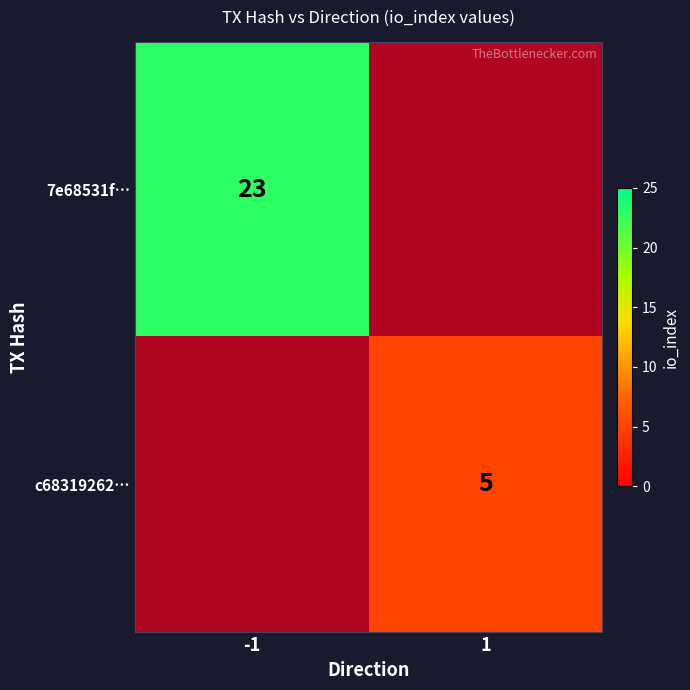

How many series are shown in this chart?

2